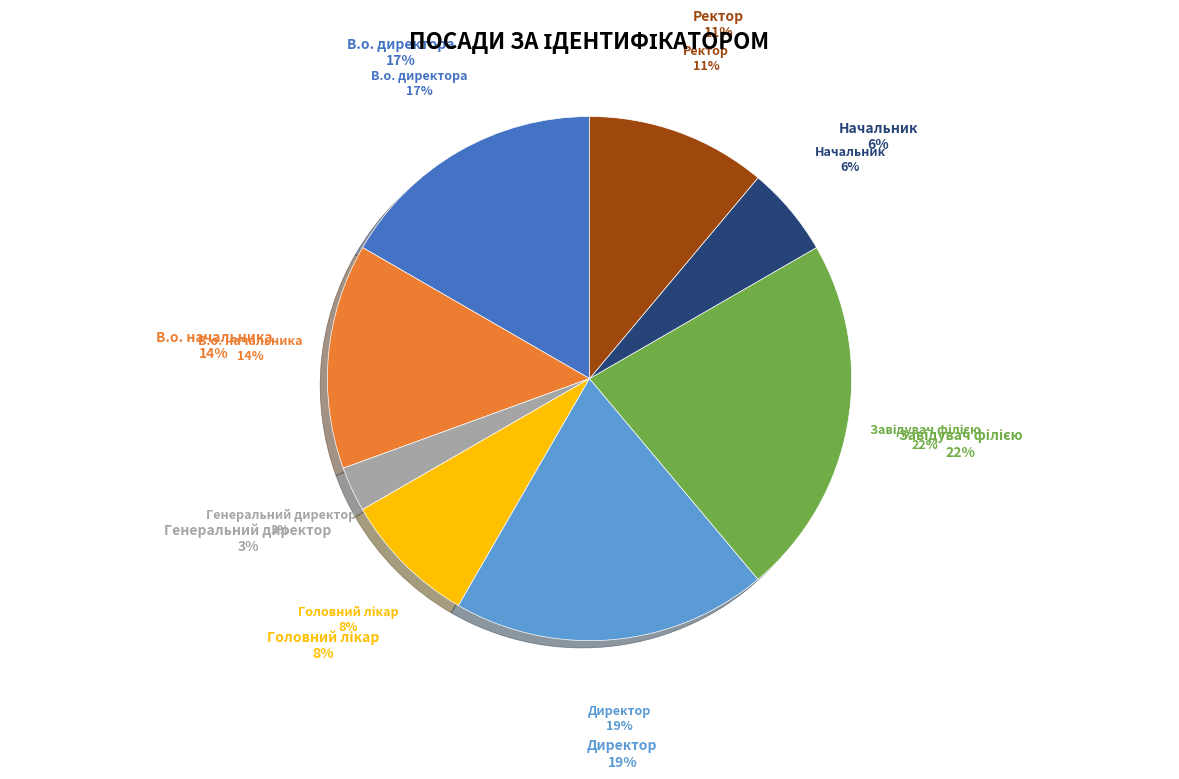

Which category has the smallest portion of the pie?

Генеральний директор